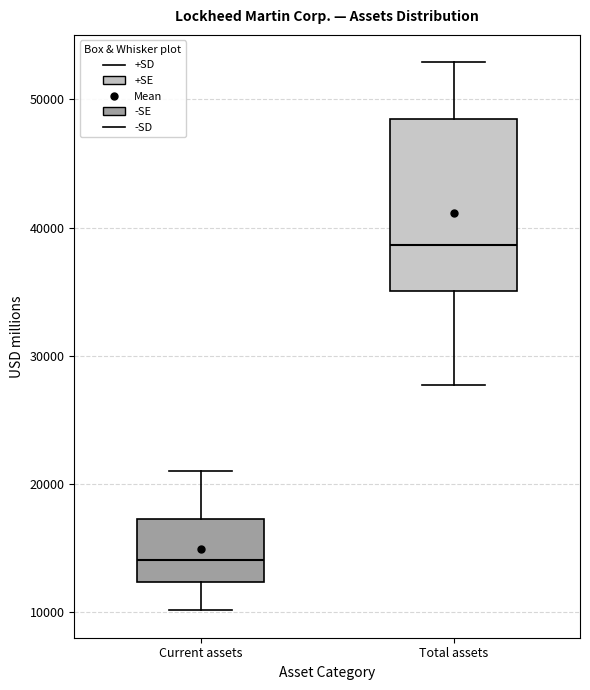

Reading left to right, read every box against the y-axis: the position of its median line, the range the box covers, and the ends of its whiskers. The values are not printed on the chart, so give them approximately, as read against the axis.

Current assets: median 14000, box 12000 to 17000, whiskers 10000 to 21000
Total assets: median 39000, box 35000 to 48000, whiskers 28000 to 53000